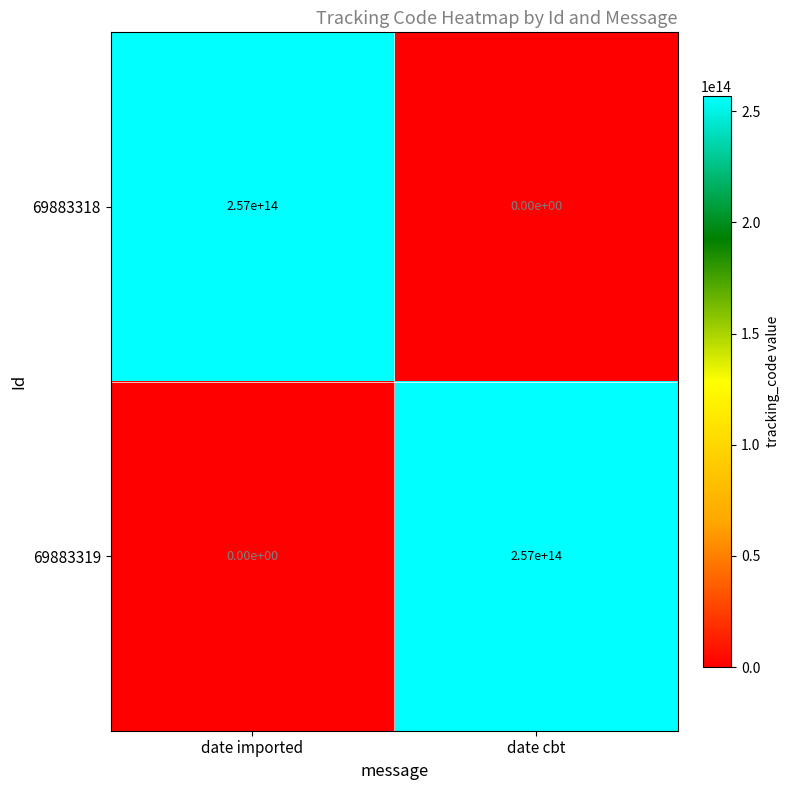

The 69883318 series shows 86155318808222 at date cbt. True or false?

False